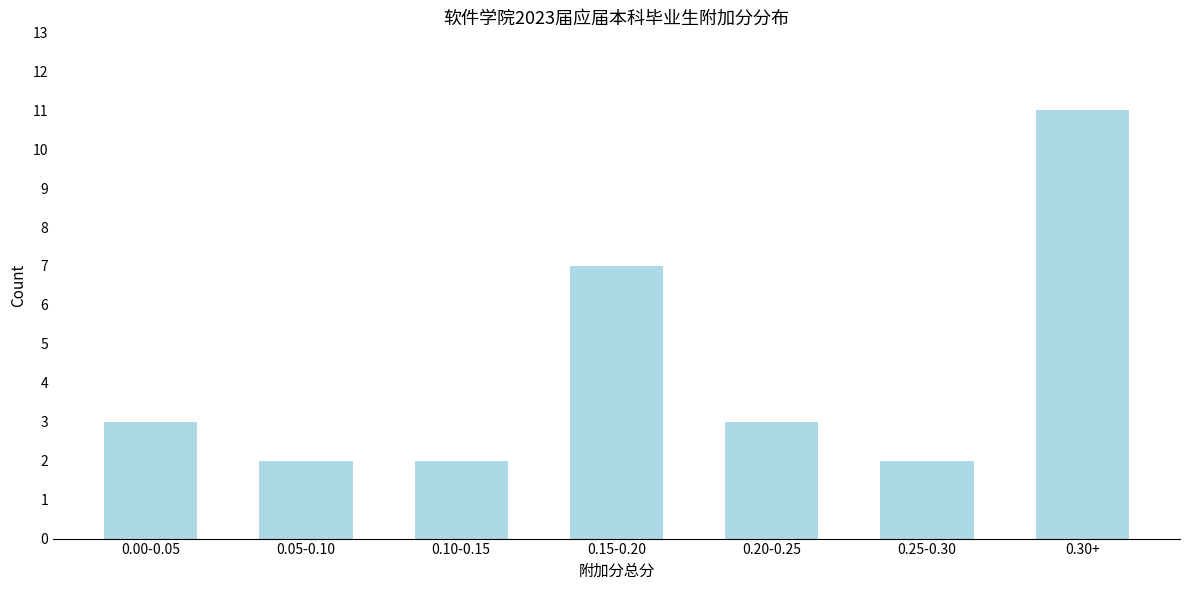

Reading right to left, what are all the values shown in this chart?

11	2	3	7	2	2	3